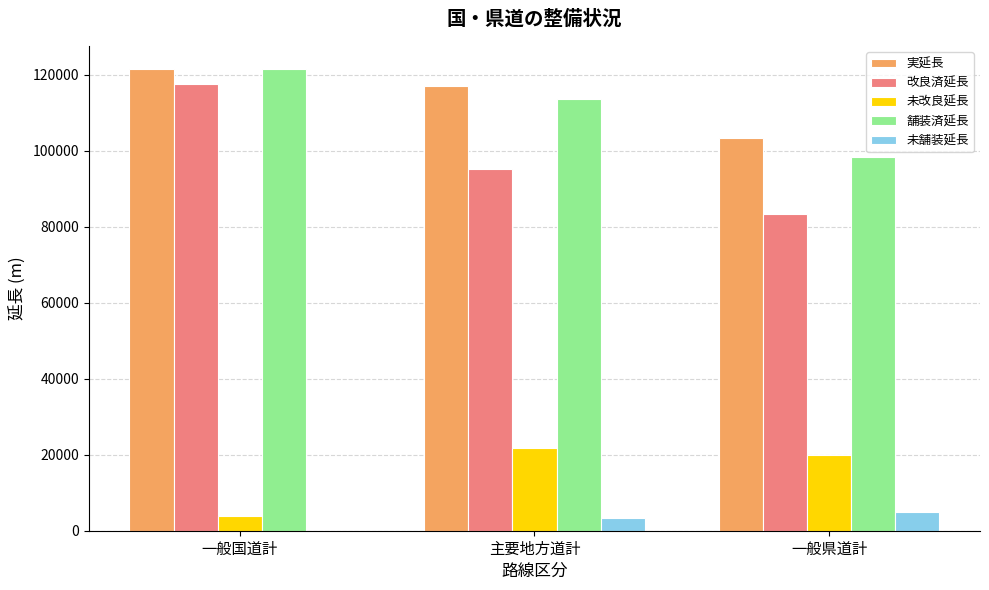

Reading left to right, what are all the values shown in this chart?

実延長: 121401.6	116872.1	103271.0
改良済延長: 117528.7	95056.3	83284.5
未改良延長: 3872.9	21815.8	19986.5
舗装済延長: 121401.8	113438.3	98342.7
未舗装延長: 0.0	3433.8	4928.3